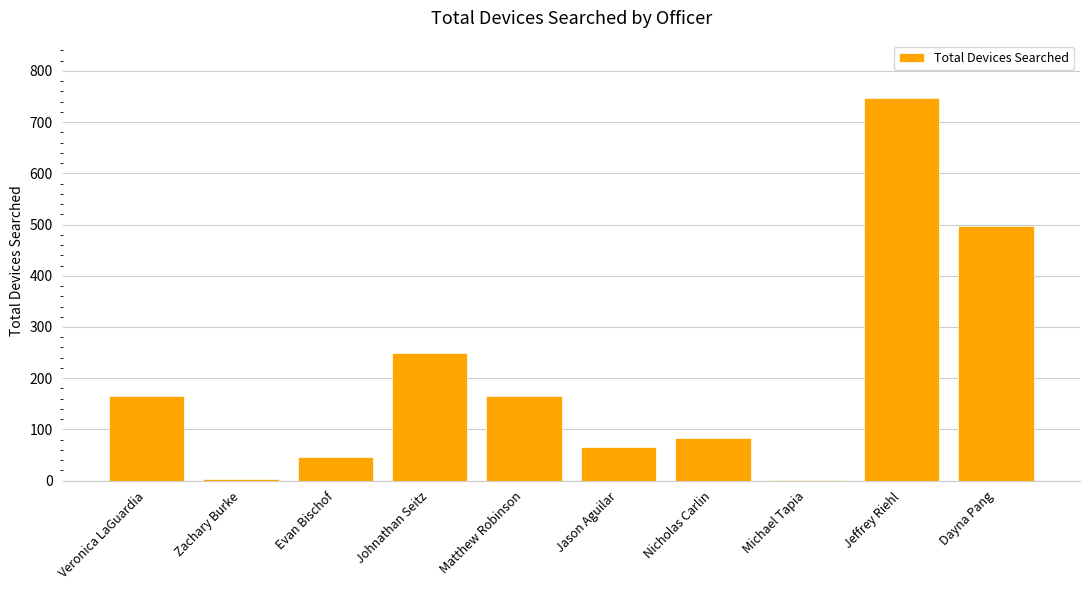

The value at Matthew Robinson is 166. True or false?

True